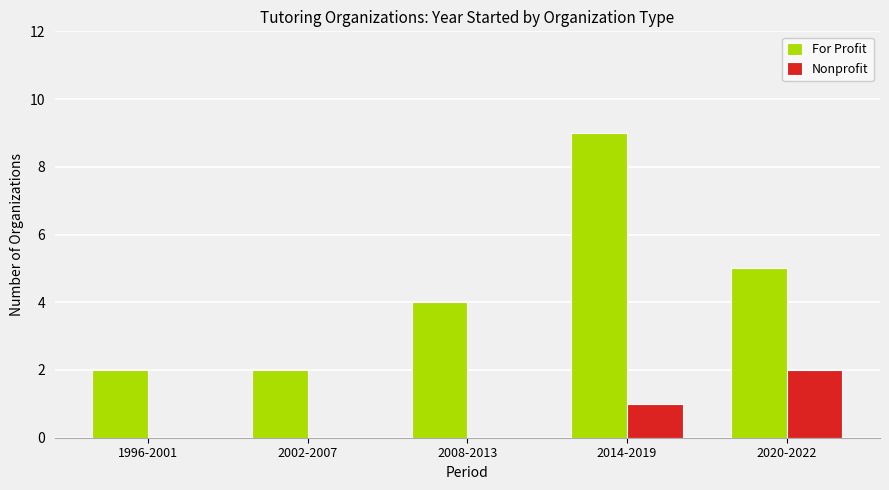

What is the maximum value shown in the chart?

9